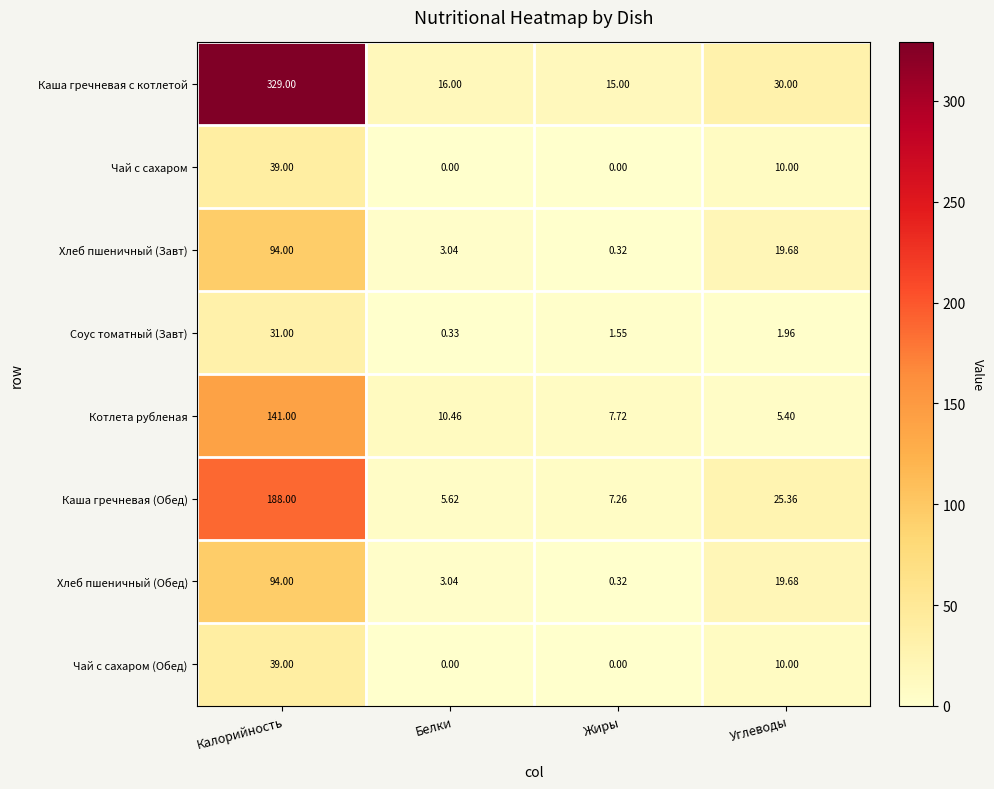

Where is Хлеб пшеничный (Завт) nearest to the value 47?

Углеводы